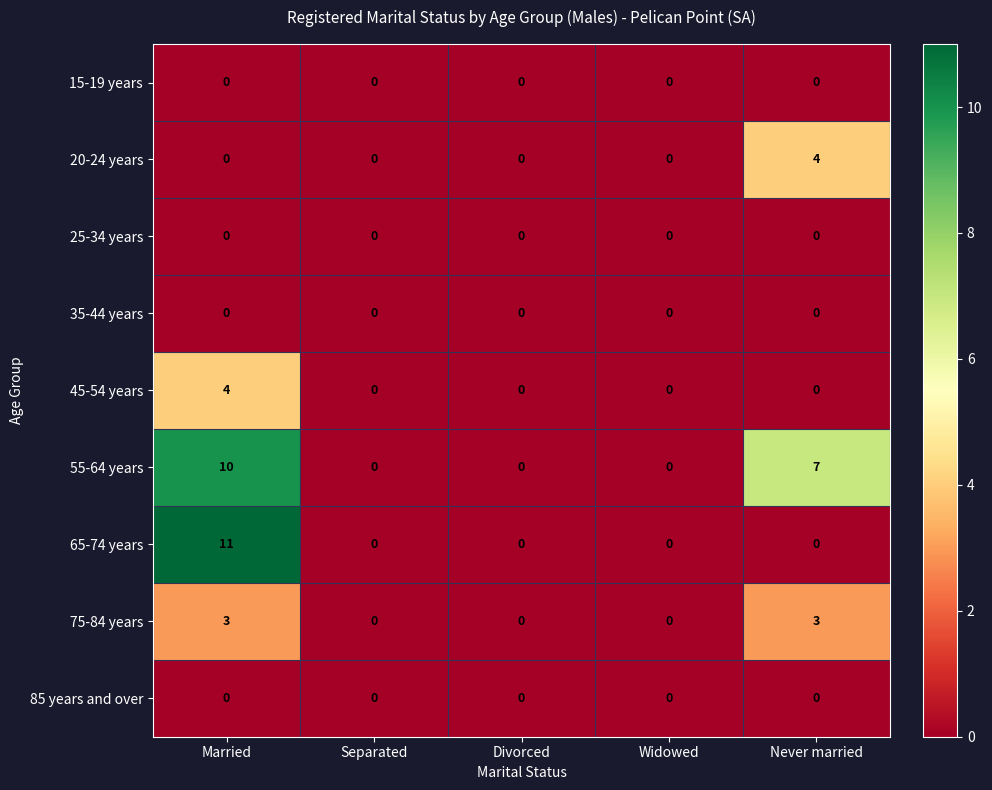

Count the number of data series in this chart.

9